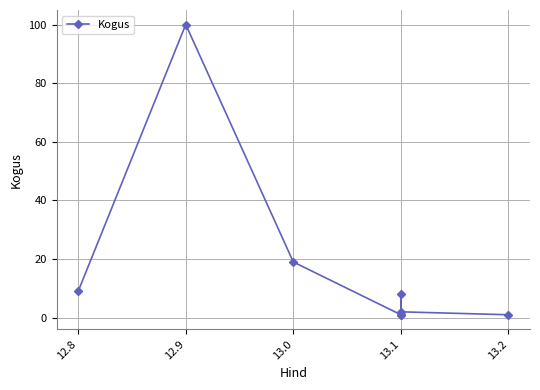

What is the value of the 7th point from the left?

2